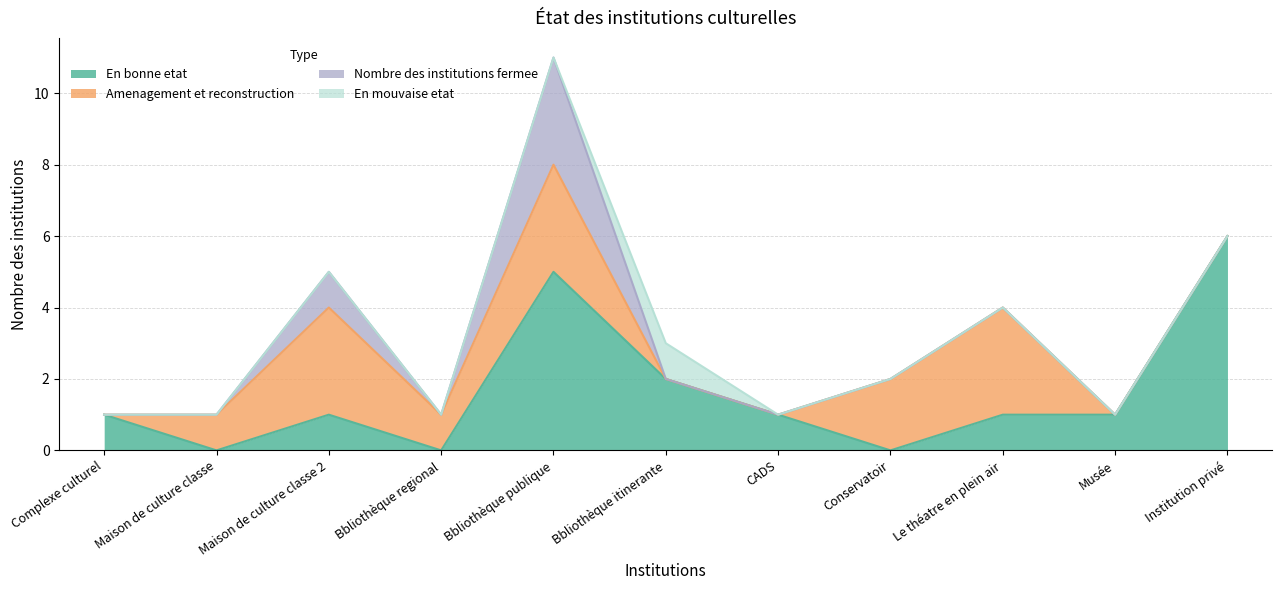

What is the label of the 5th point from the left?

Bbliothèque publique